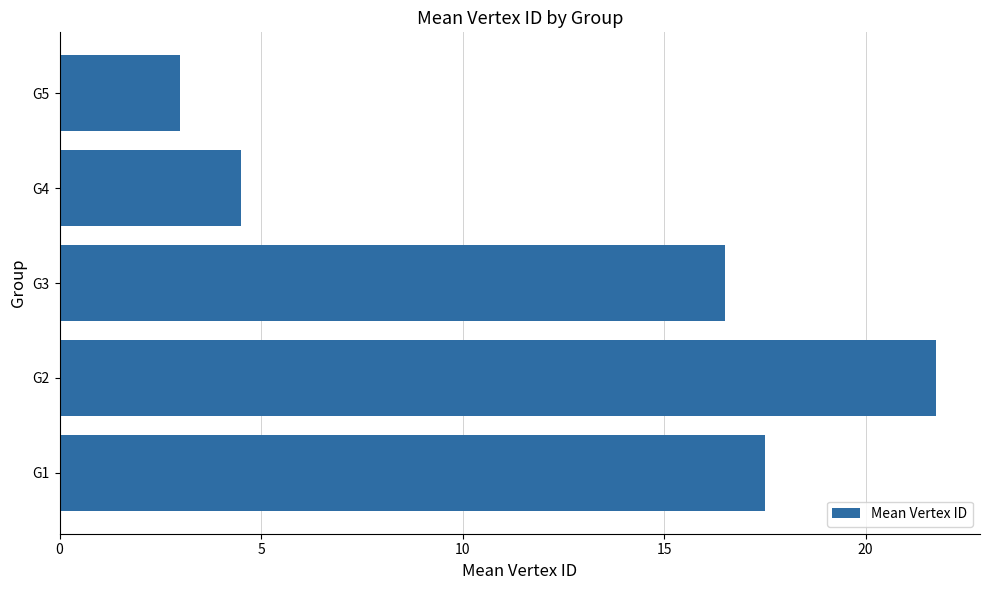

Is it true that the value at G5 is 4.8?

False